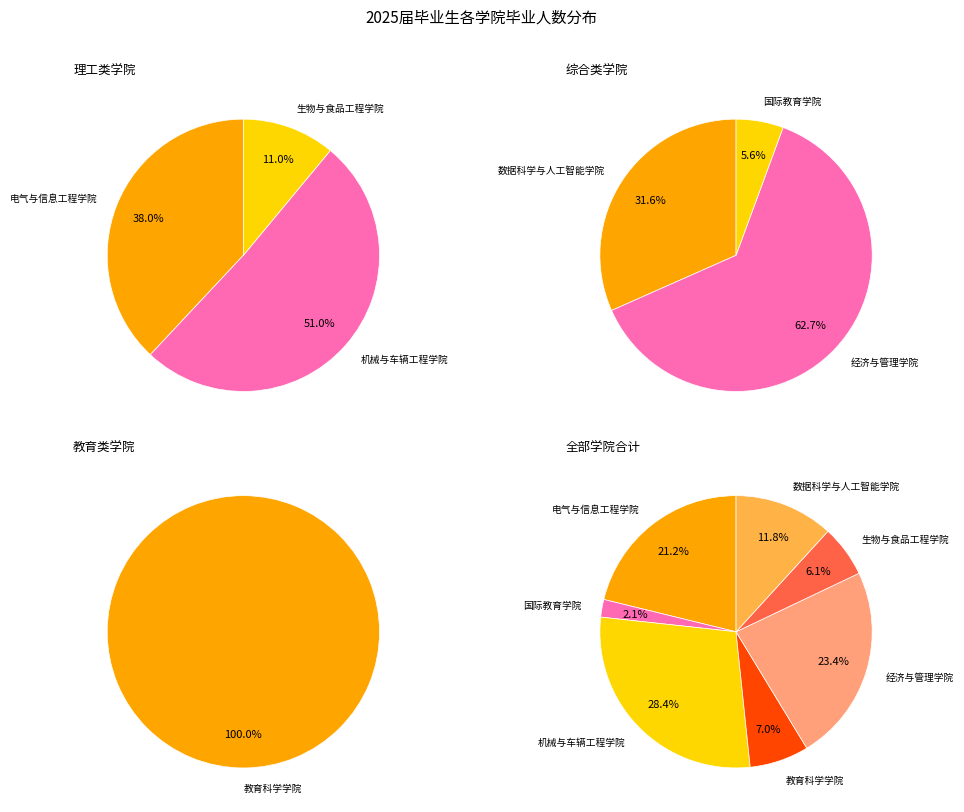

Rank the categories by value from highest to lowest.

机械与车辆工程学院, 经济与管理学院, 电气与信息工程学院, 数据科学与人工智能学院, 教育科学学院, 生物与食品工程学院, 国际教育学院